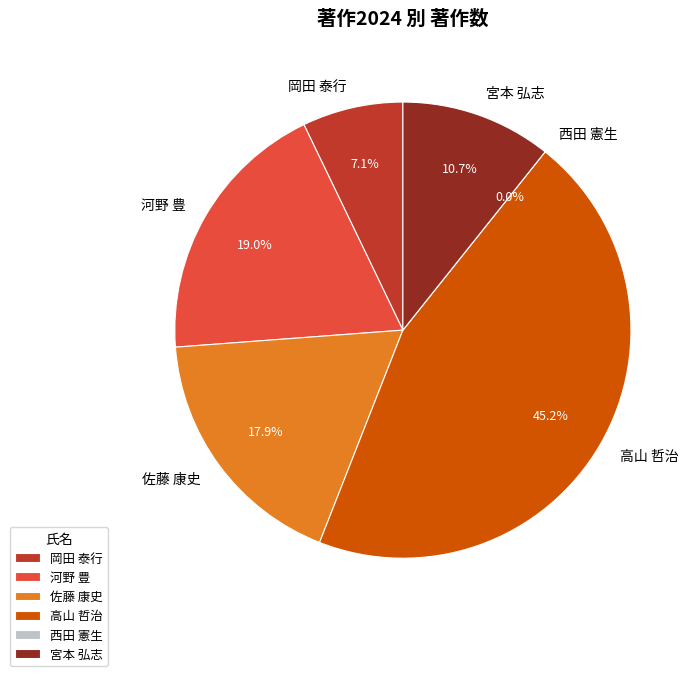

Combined, do 西田 憲生 and 河野 豊 account for over 50%?

No